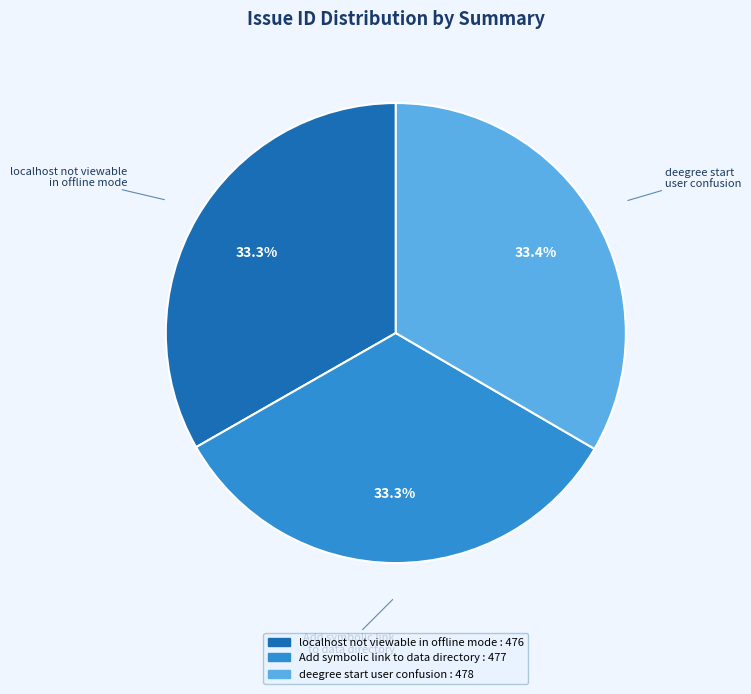

Is there any slice that represents more than half of the pie?

No